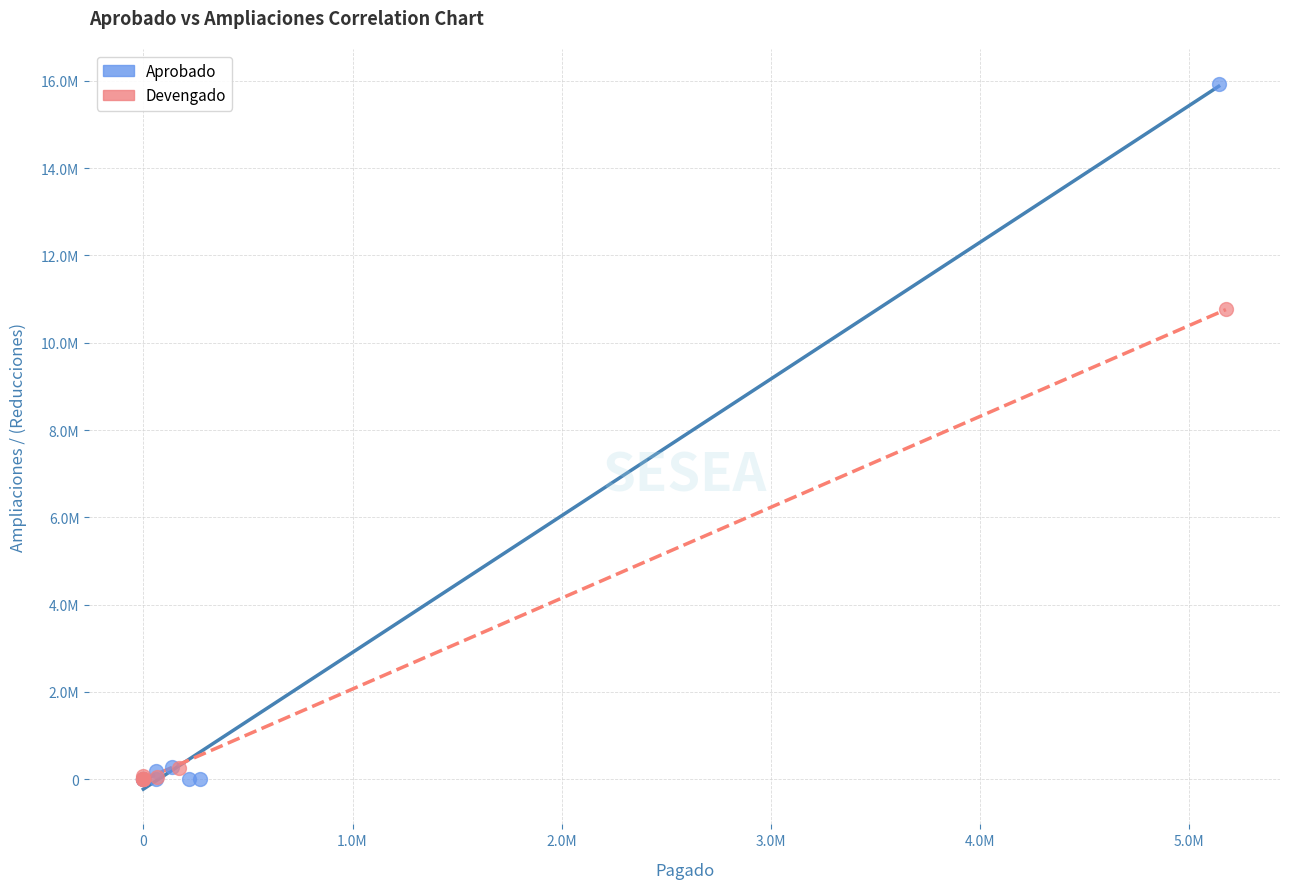

Which series has the widest spread of Y values?

Aprobado